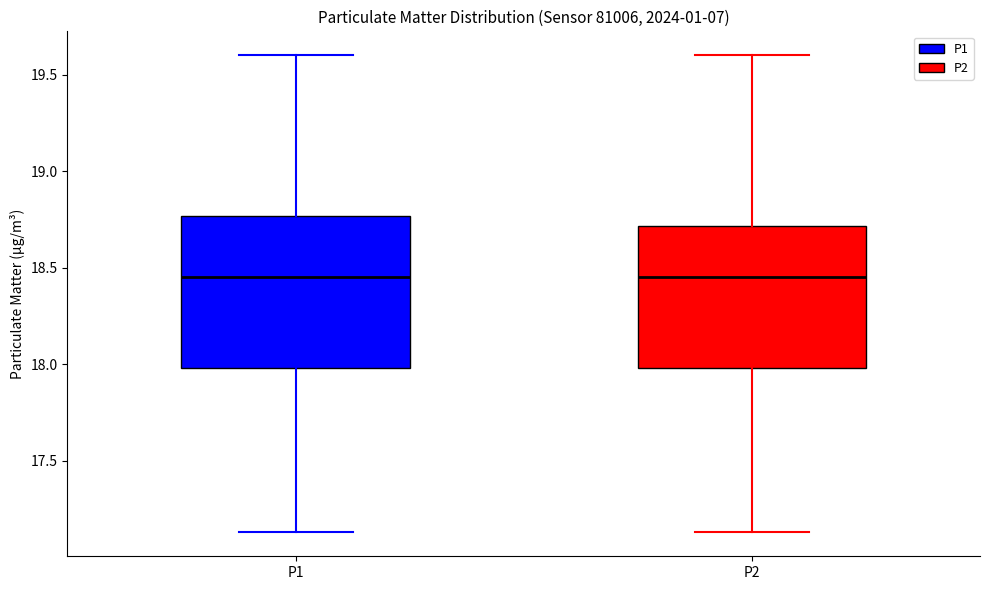

Reading left to right, read every box against the y-axis: the position of its median line, the range the box covers, and the ends of its whiskers. The values are not printed on the chart, so give them approximately, as read against the axis.

P1: median 18.45, box 18.00 to 18.75, whiskers 17.15 to 19.60
P2: median 18.45, box 18.00 to 18.70, whiskers 17.15 to 19.60